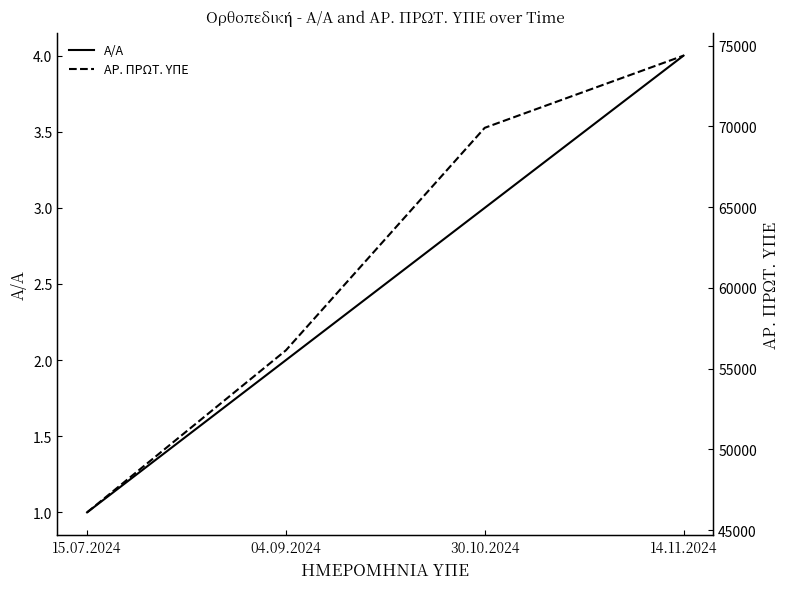

Reading left to right, extract all data points from this chart.

Α/Α: 1	2	3	4
ΑΡ. ΠΡΩΤ. ΥΠΕ: 46105	56134	69905	74373